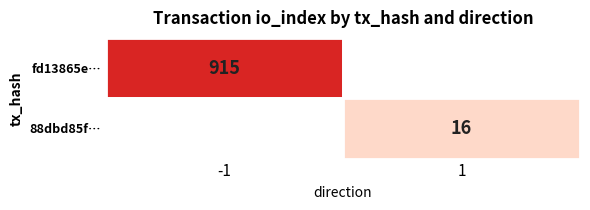

Which series changed the most between 0 and 1?

fd13865e…